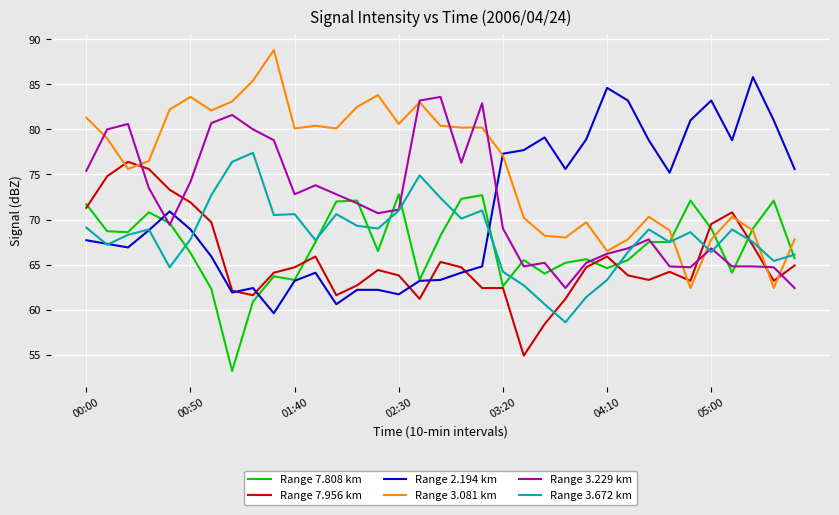

What is the minimum value for Range 3.672 km?

58.6